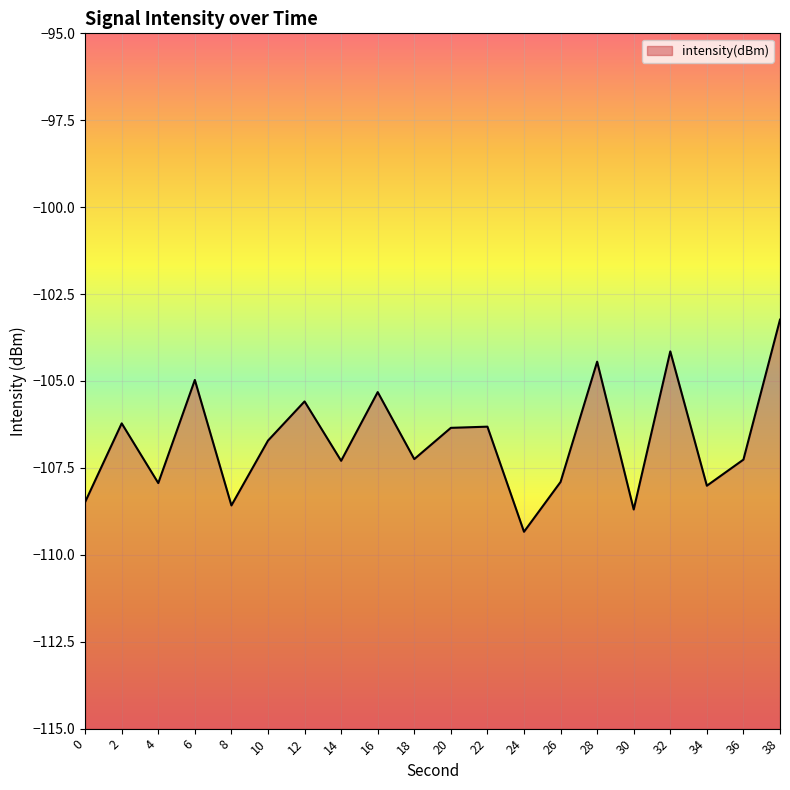

Does the chart display data point markers on the line(s)?

No